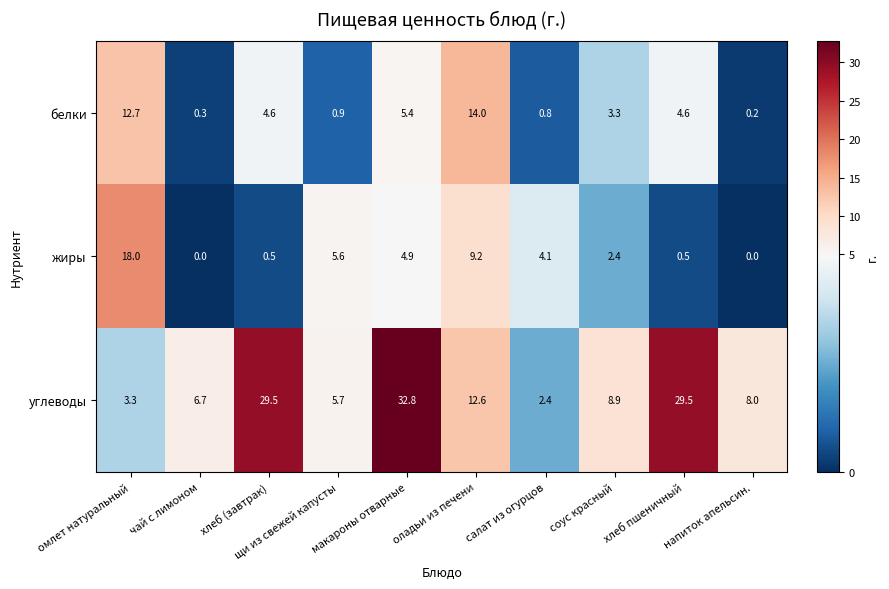

Which series changed the most between чай с лимоном and хлеб пшеничный?

углеводы